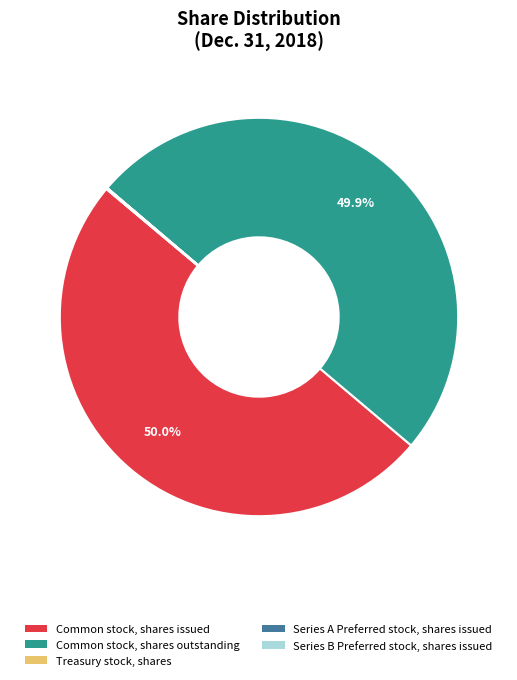

What portion of the pie excludes Common stock, shares outstanding?

50.1%